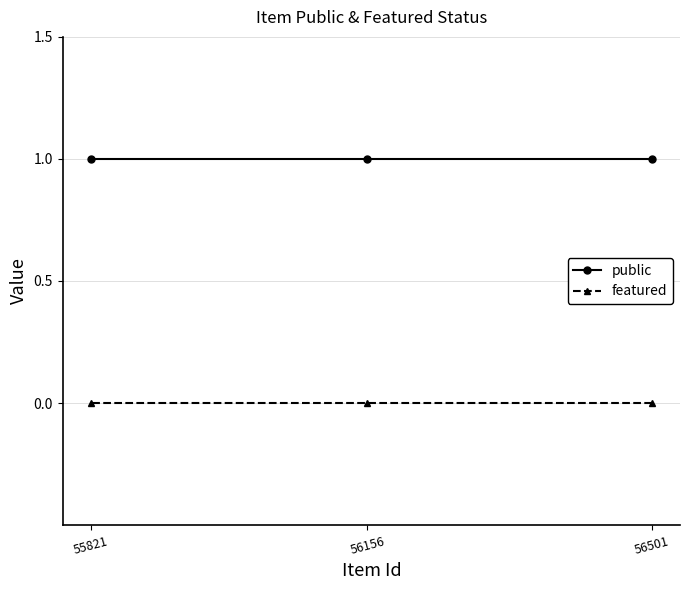

What is the sum of all public values?

3